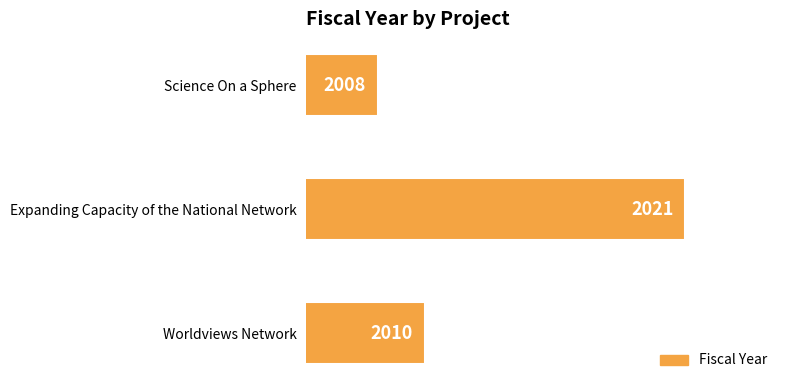

What is the sum of all values?

6039